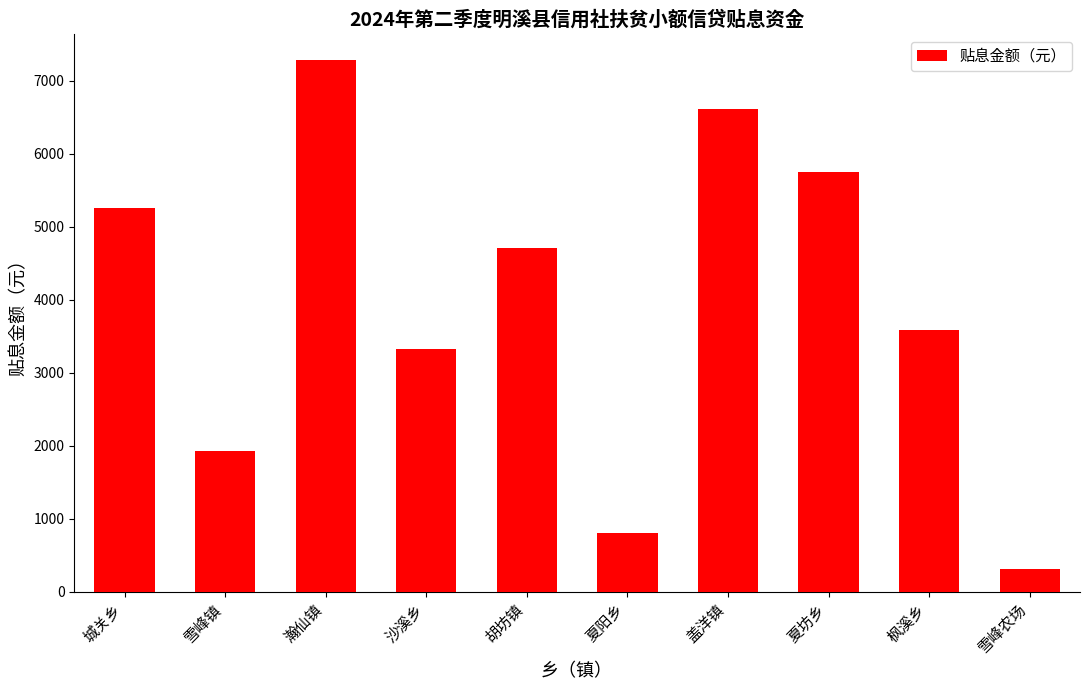

What is the difference between the second highest and minimum values?

6302.8